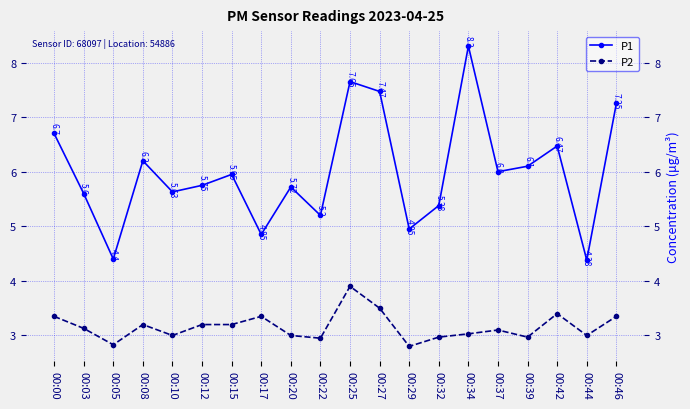

Rank the categories by P1 value from lowest to highest.

00:44, 00:05, 00:17, 00:29, 00:22, 00:32, 00:03, 00:10, 00:20, 00:12, 00:15, 00:37, 00:39, 00:08, 00:42, 00:00, 00:46, 00:27, 00:25, 00:34